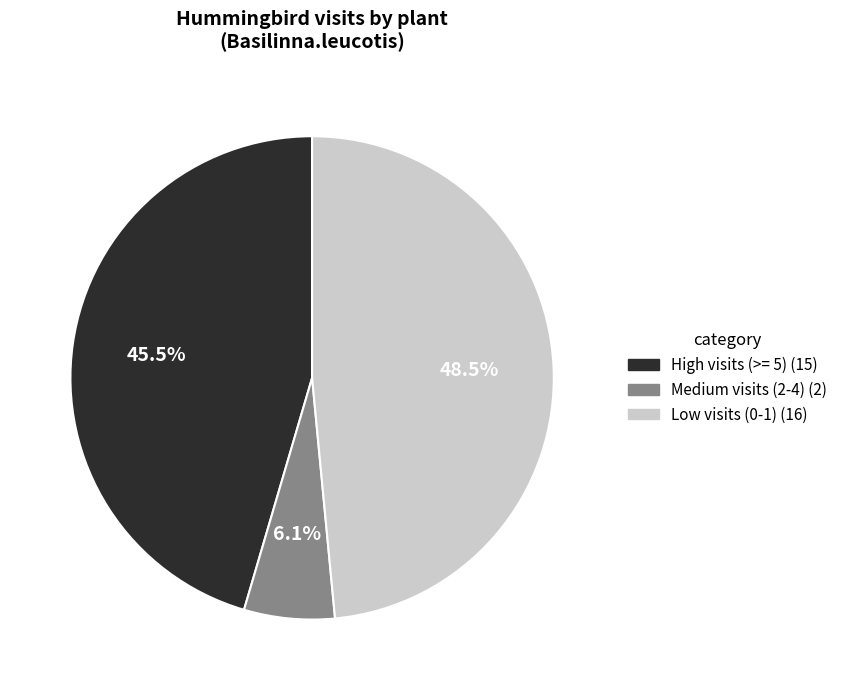

Does Medium visits (2-4) (2) account for over 50% of the chart?

No